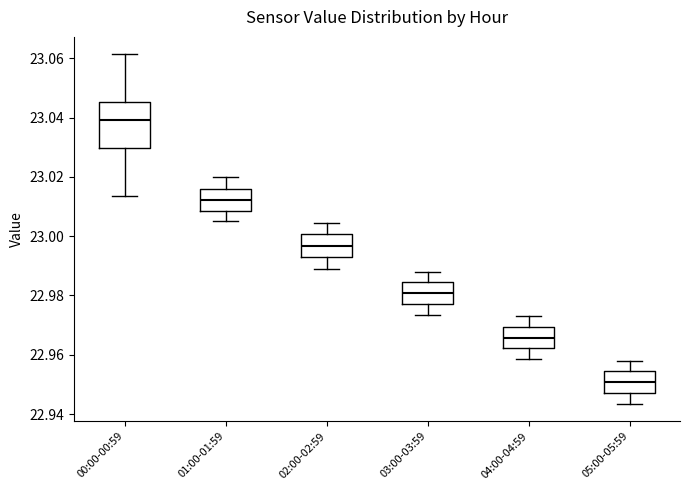

Reading left to right, read every box against the y-axis: the position of its median line, the range the box covers, and the ends of its whiskers. The values are not printed on the chart, so give them approximately, as read against the axis.

00:00-00:59: median 23.040, box 23.030 to 23.046, whiskers 23.014 to 23.062
01:00-01:59: median 23.012, box 23.008 to 23.016, whiskers 23.006 to 23.020
02:00-02:59: median 22.996, box 22.994 to 23.000, whiskers 22.990 to 23.004
03:00-03:59: median 22.980, box 22.978 to 22.984, whiskers 22.974 to 22.988
04:00-04:59: median 22.966, box 22.962 to 22.970, whiskers 22.958 to 22.974
05:00-05:59: median 22.950, box 22.948 to 22.954, whiskers 22.944 to 22.958